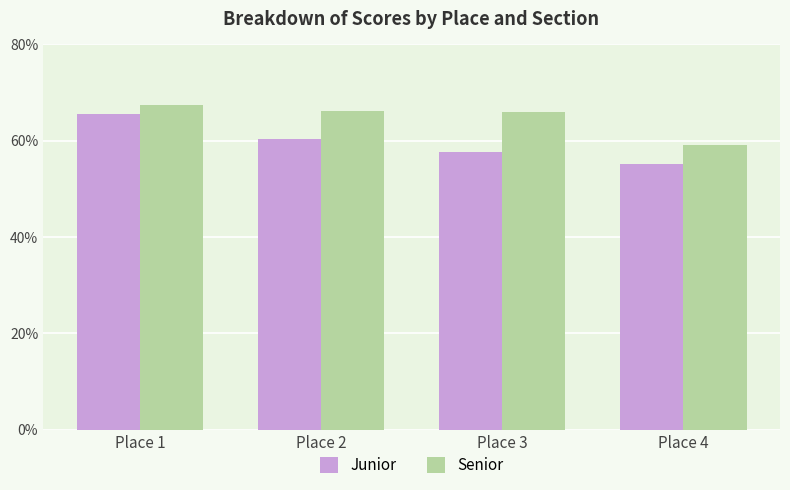

What is the value of the Senior bar at the 4th from the left?

59.1